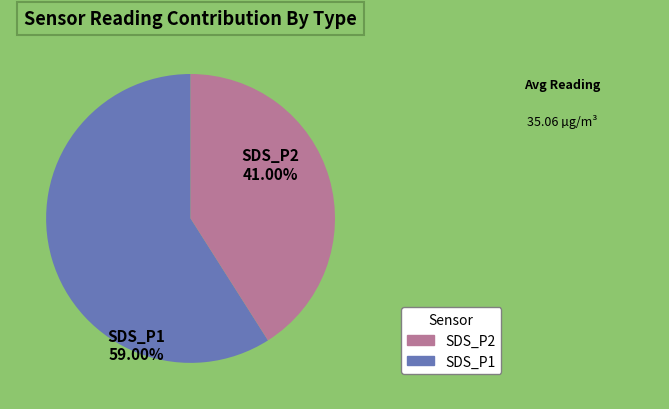

Which slice represents more than half of the pie?

SDS_P1